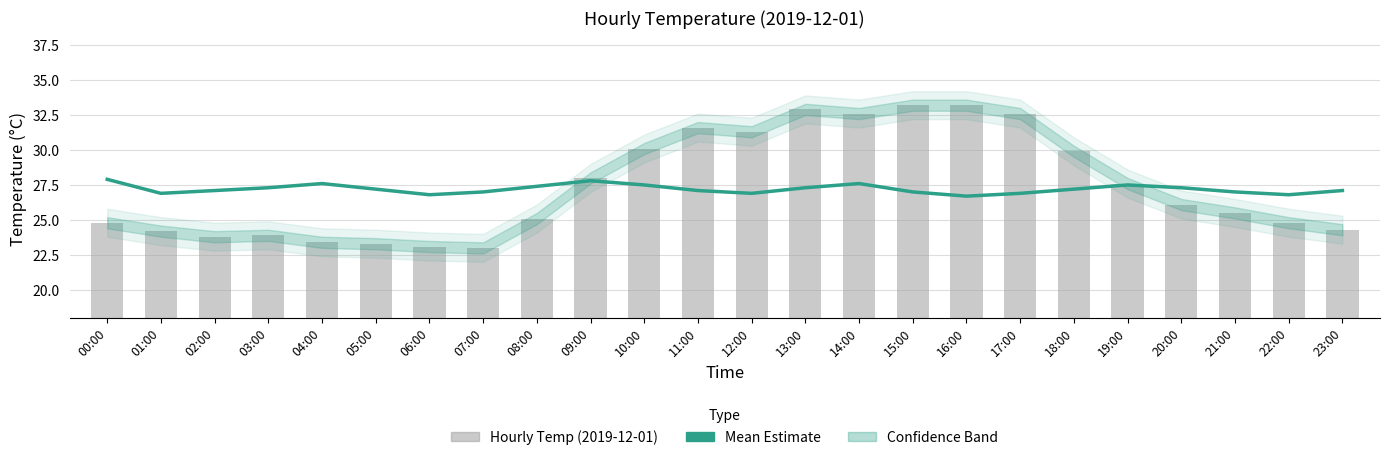

How many groups of bars are there?

24